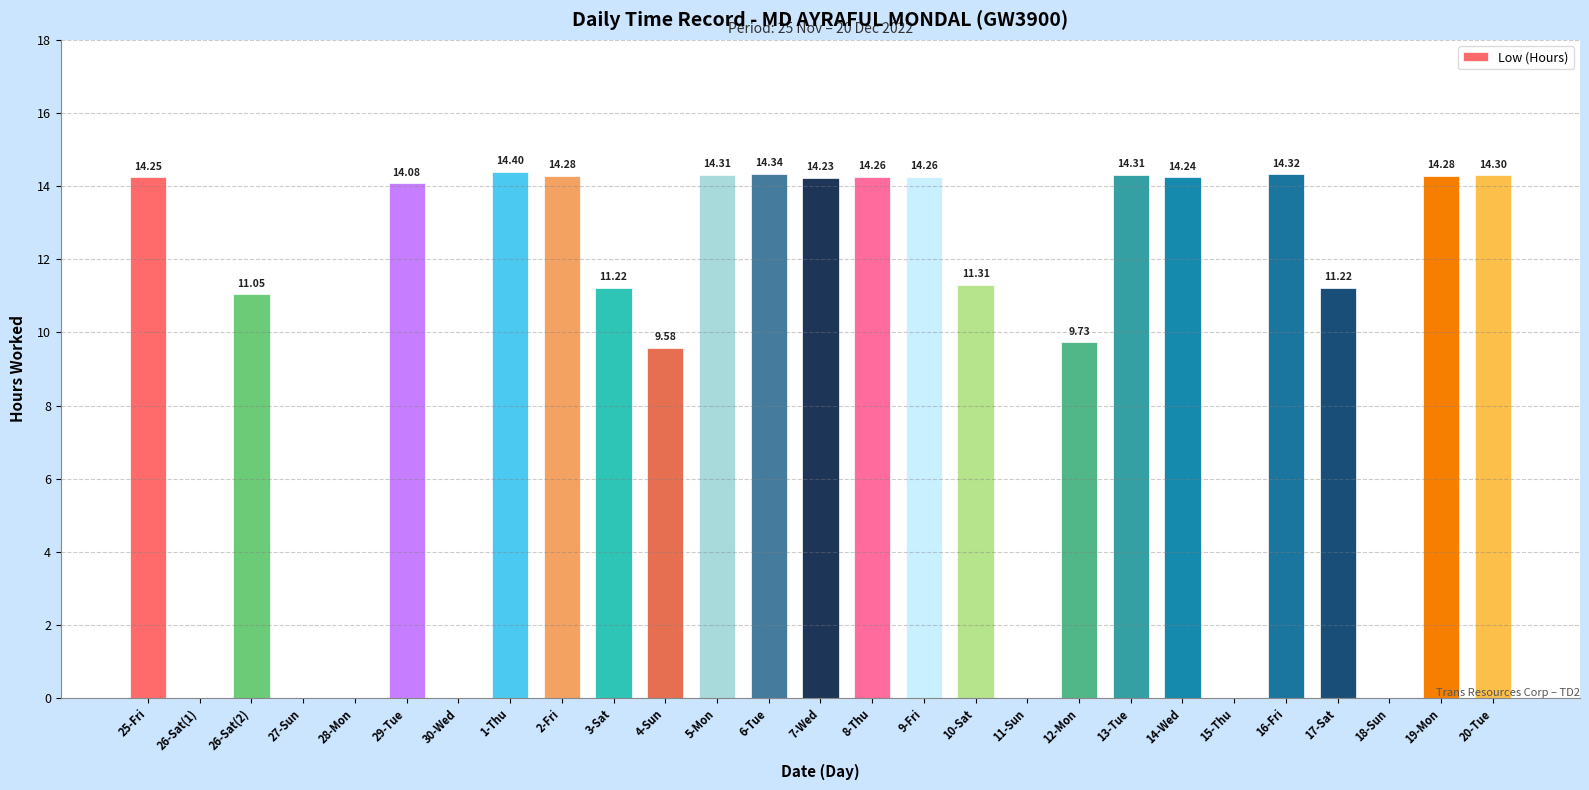

Which label corresponds to the largest value in the chart?

1-Thu